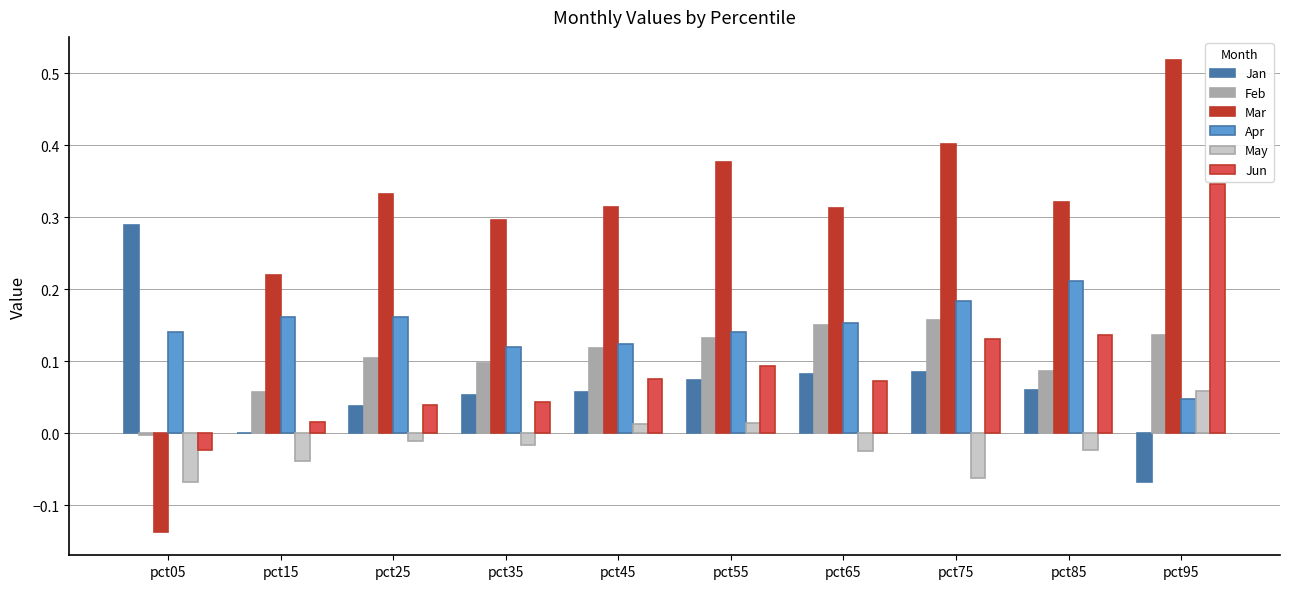

The May series shows -0.0 at pct25. True or false?

True